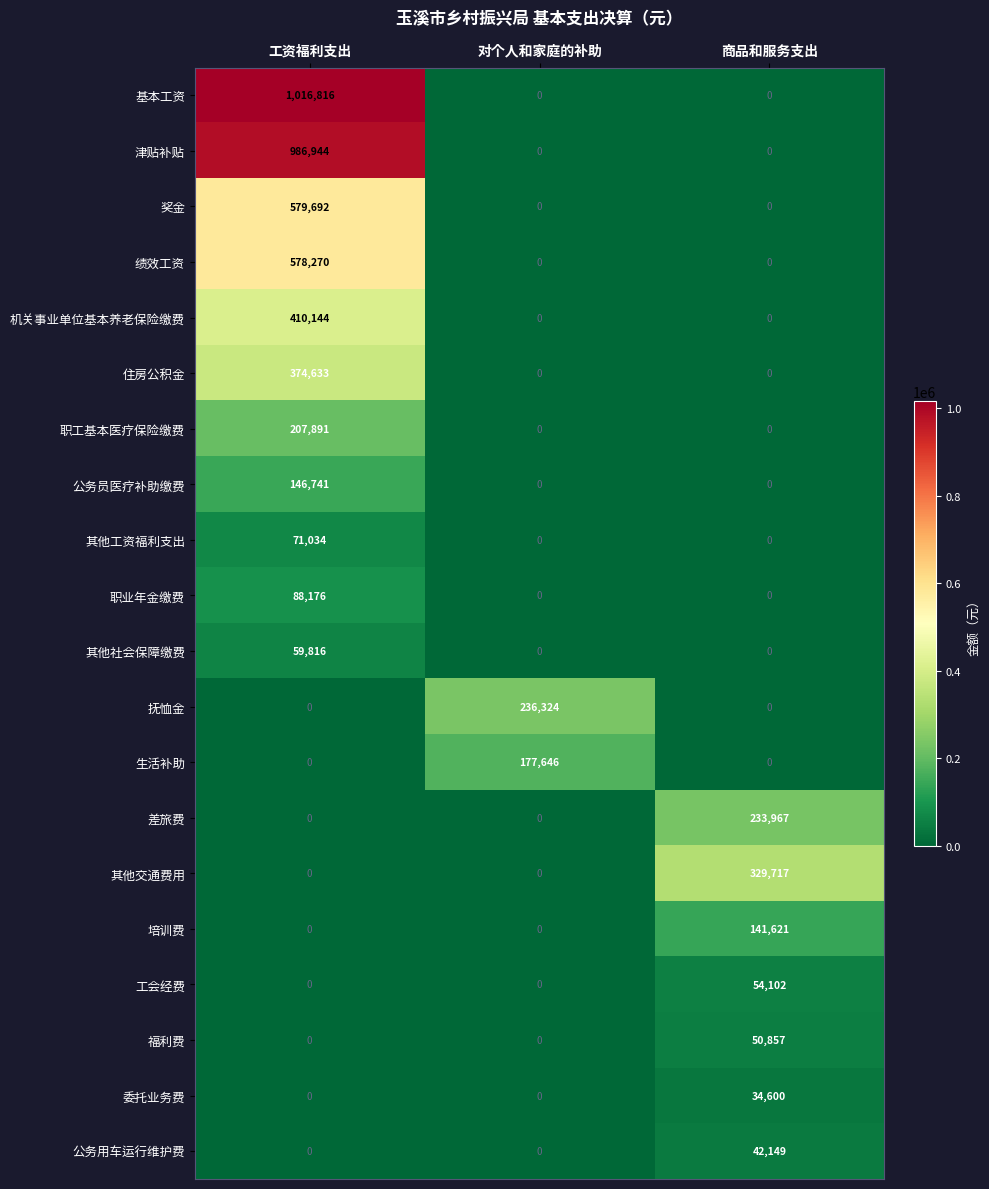

What is the difference between the 其他社会保障缴费 values at 工资福利支出 and 商品和服务支出?

59816